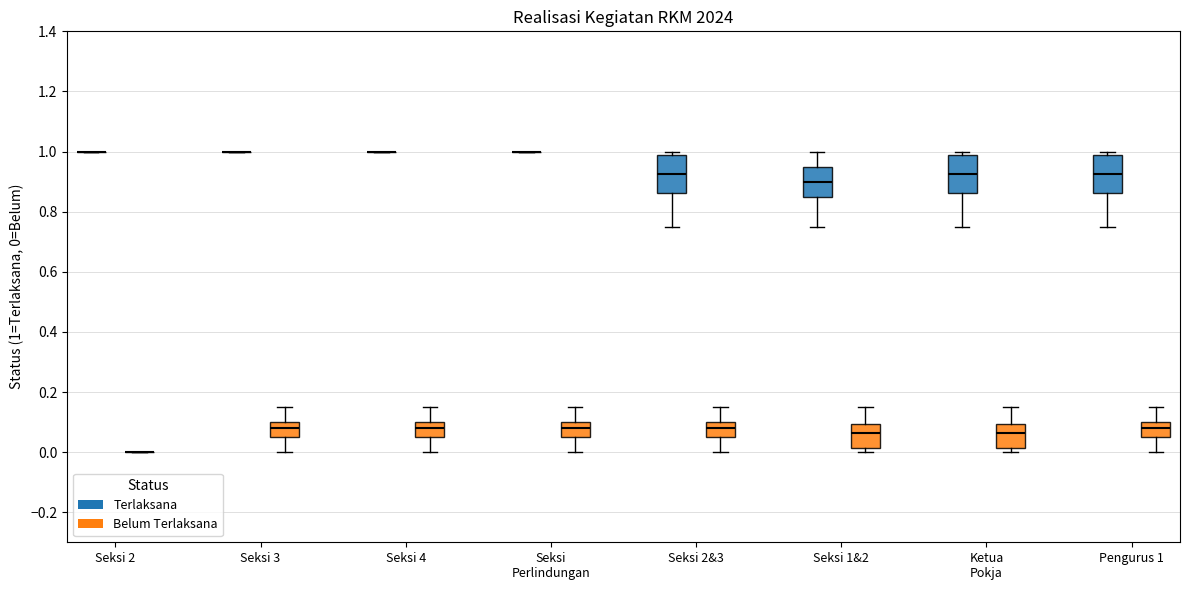

Reading left to right, transcribe this box plot: for each box, give where its median line is, the range the box spans, and where its two whiskers end, as read against the y-axis. The values are not printed on the chart, so give them approximately, as read against the axis.

Seksi 2 (Terlaksana): box collapsed to a line at 1.00, whiskers 1.00 to 1.00
Seksi 2 (Belum Terlaksana): box collapsed to a line at 0.00, whiskers 0.00 to 0.00
Seksi 3 (Terlaksana): box collapsed to a line at 1.00, whiskers 1.00 to 1.00
Seksi 3 (Belum Terlaksana): median 0.08, box 0.06 to 0.10, whiskers 0.00 to 0.16
Seksi 4 (Terlaksana): box collapsed to a line at 1.00, whiskers 1.00 to 1.00
Seksi 4 (Belum Terlaksana): median 0.08, box 0.06 to 0.10, whiskers 0.00 to 0.16
Seksi Perlindungan (Terlaksana): box collapsed to a line at 1.00, whiskers 1.00 to 1.00
Seksi Perlindungan (Belum Terlaksana): median 0.08, box 0.06 to 0.10, whiskers 0.00 to 0.16
Seksi 2&3 (Terlaksana): median 0.92, box 0.86 to 0.98, whiskers 0.76 to 1.00
Seksi 2&3 (Belum Terlaksana): median 0.08, box 0.06 to 0.10, whiskers 0.00 to 0.16
Seksi 1&2 (Terlaksana): median 0.90, box 0.86 to 0.96, whiskers 0.76 to 1.00
Seksi 1&2 (Belum Terlaksana): median 0.06, box 0.02 to 0.10, whiskers 0.00 to 0.16
Ketua Pokja (Terlaksana): median 0.92, box 0.86 to 0.98, whiskers 0.76 to 1.00
Ketua Pokja (Belum Terlaksana): median 0.06, box 0.02 to 0.10, whiskers 0.00 to 0.16
Pengurus 1 (Terlaksana): median 0.92, box 0.86 to 0.98, whiskers 0.76 to 1.00
Pengurus 1 (Belum Terlaksana): median 0.08, box 0.06 to 0.10, whiskers 0.00 to 0.16